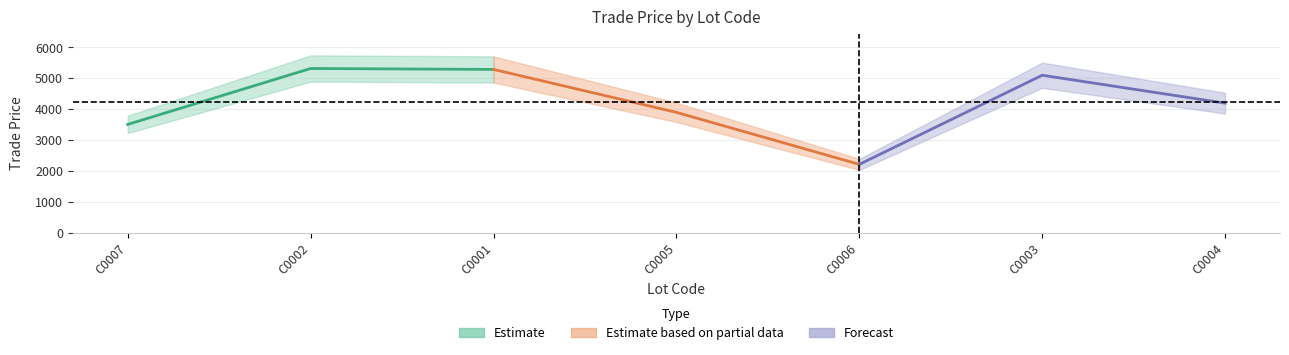

What is the greatest value displayed?

5319.9